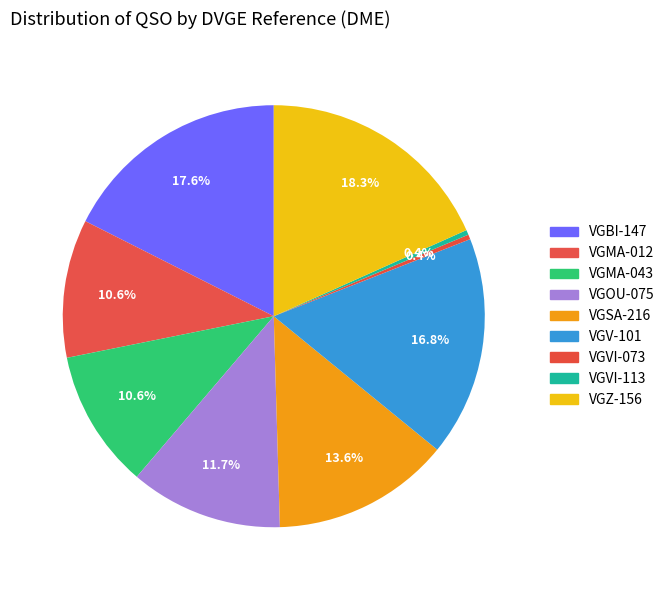

What is the total percentage of VGSA-216 and VGVI-113?

14.0%